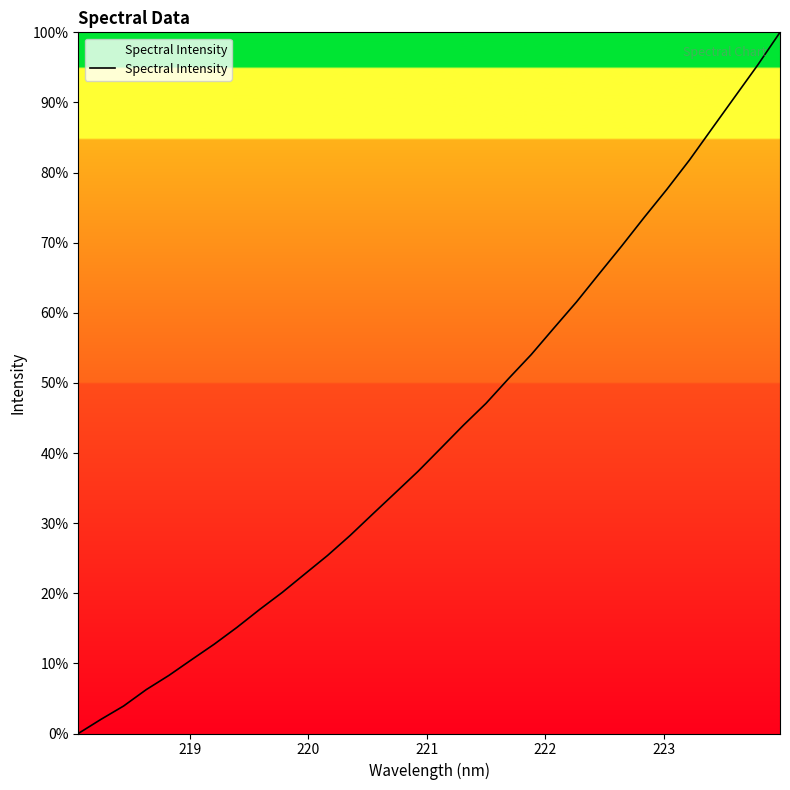

What is the greatest value displayed?

100.0